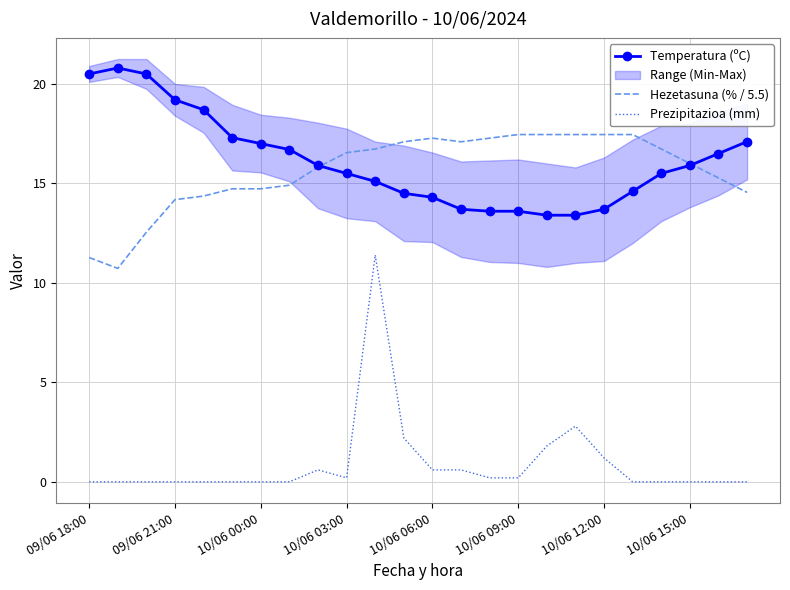

Reading left to right, transcribe all the data shown in this chart.

Temperatura (ºC): 20.5	20.8	20.5	19.2	18.7	17.3	17.0	16.7	15.9	15.5	15.1	14.5	14.3	13.7	13.6	13.6	13.4	13.4	13.7	14.6	15.5	15.9	16.5	17.1
Hezetasuna (% / 5.5): 11.3	10.7	12.5	14.2	14.4	14.7	14.7	14.9	15.8	16.5	16.7	17.1	17.3	17.1	17.3	17.5	17.5	17.5	17.5	17.5	16.7	16.0	15.3	14.5
Prezipitazioa (mm): 0.0	0.0	0.0	0.0	0.0	0.0	0.0	0.0	0.6	0.2	11.4	2.2	0.6	0.6	0.2	0.2	1.8	2.8	1.2	0.0	0.0	0.0	0.0	0.0